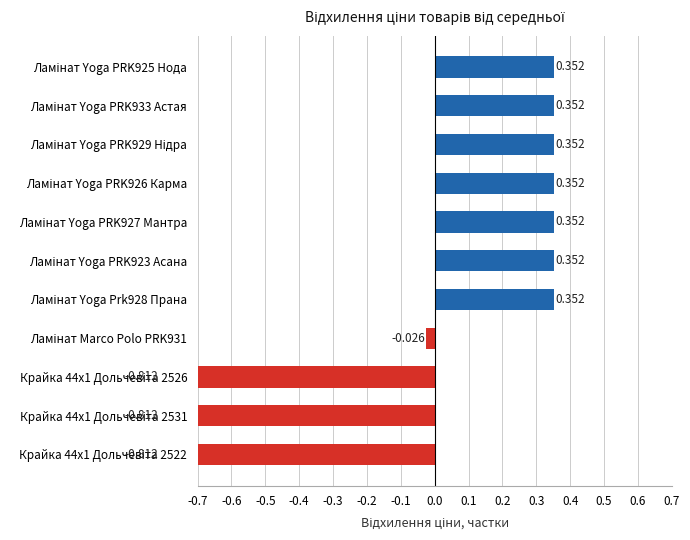

What is the label of the 1st bar from the left?

Крайка 44x1 Дольчевіта 2522